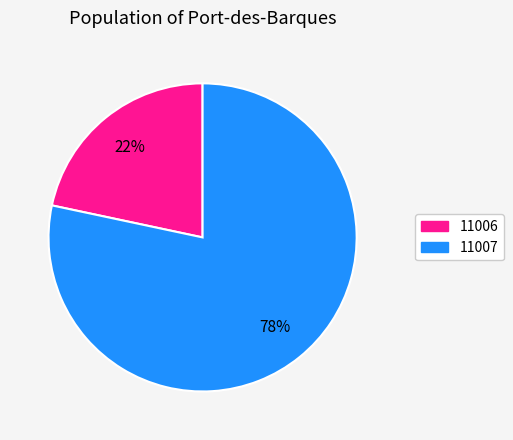

Is there any slice that represents more than half of the pie?

Yes